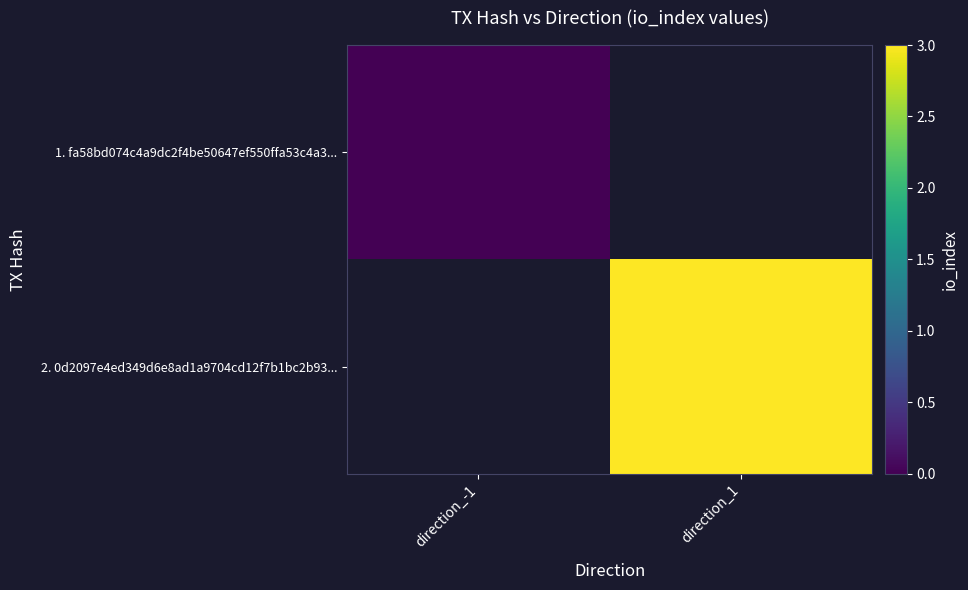

Which series has the largest range (max minus min)?

1. fa58bd074c4a9dc2f4be50647ef550ffa53c4a3...